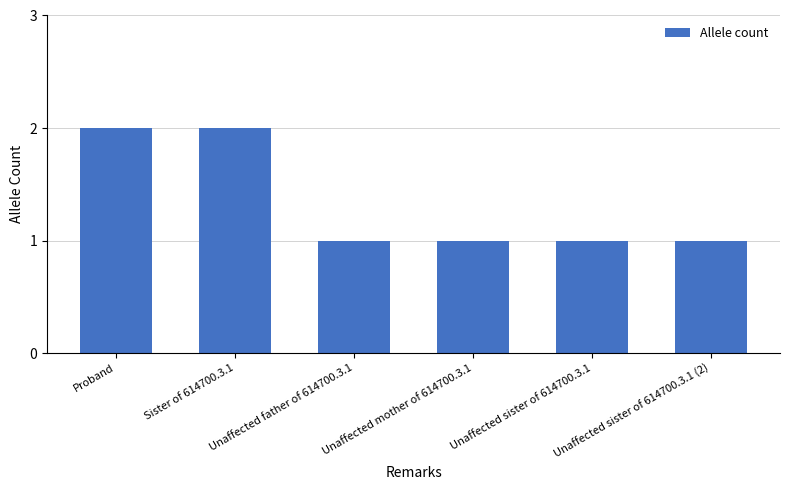

Approximately how many times larger is the value at Unaffected father of 614700.3.1 compared to Unaffected mother of 614700.3.1?

1.0